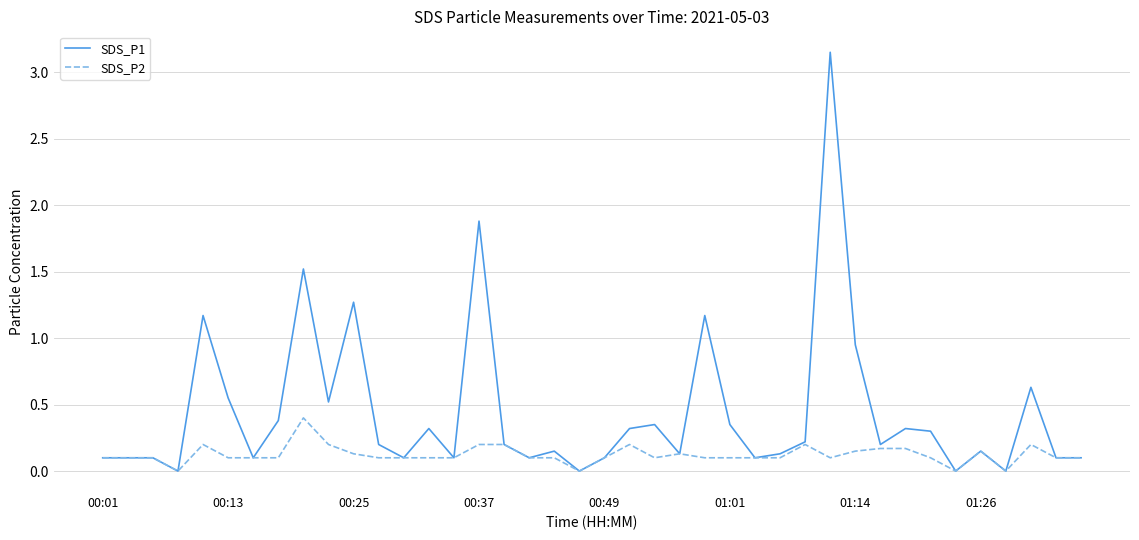

What are all the series names shown in the legend?

SDS_P1, SDS_P2